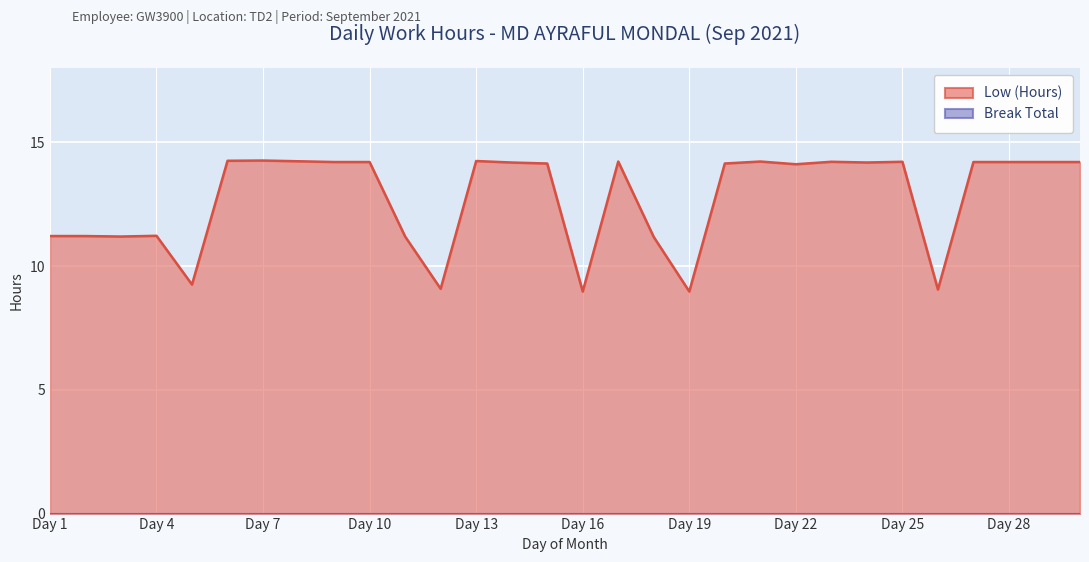

What is the difference between the values at Day 10 and Day 1?

3.0